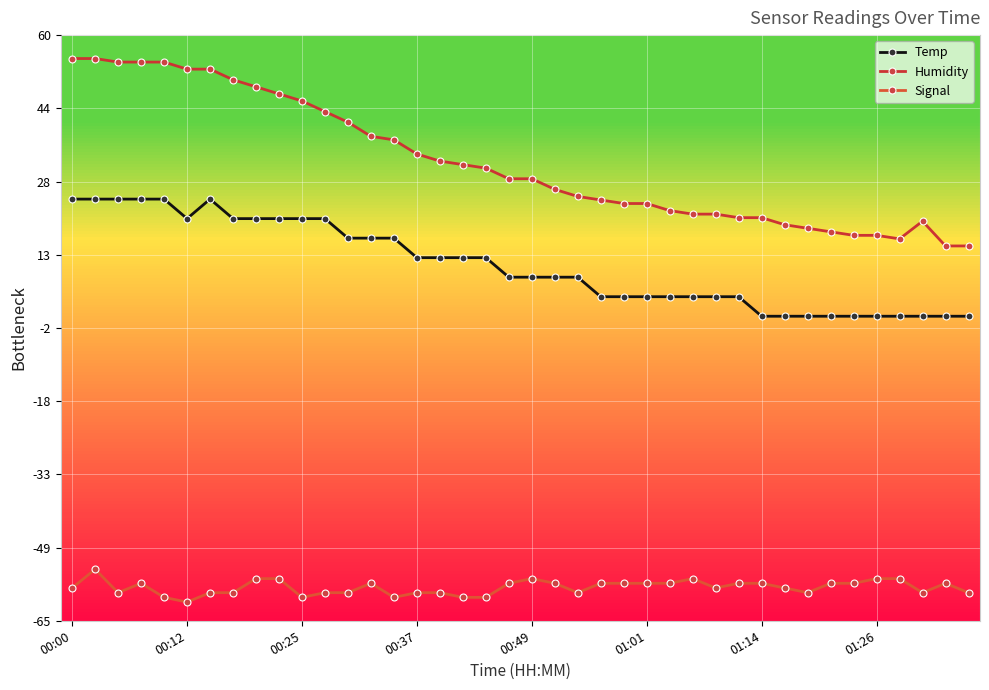

True or false: Humidity and Temp intersect in this chart.

False